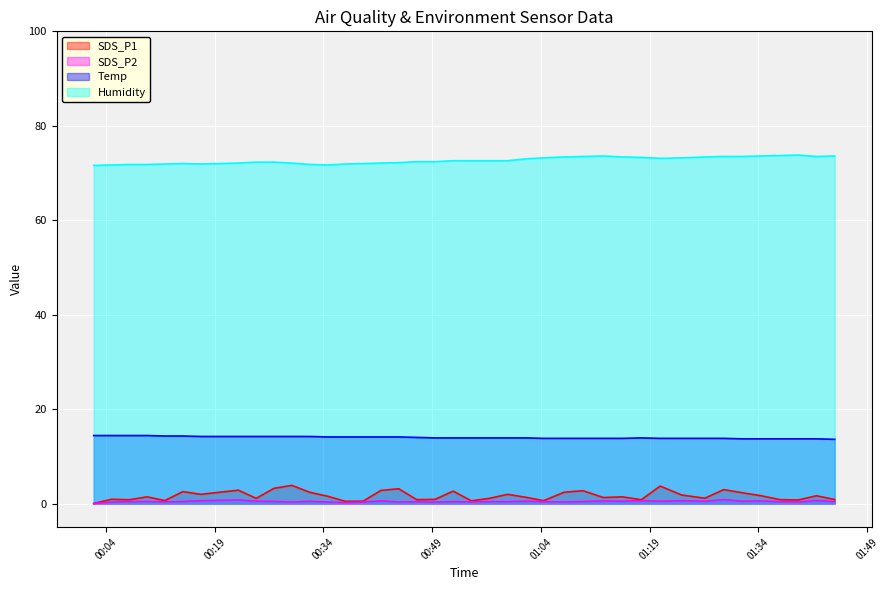

In SDS_P1, how many points are lower than both neighbors (excluding endpoints)?

12